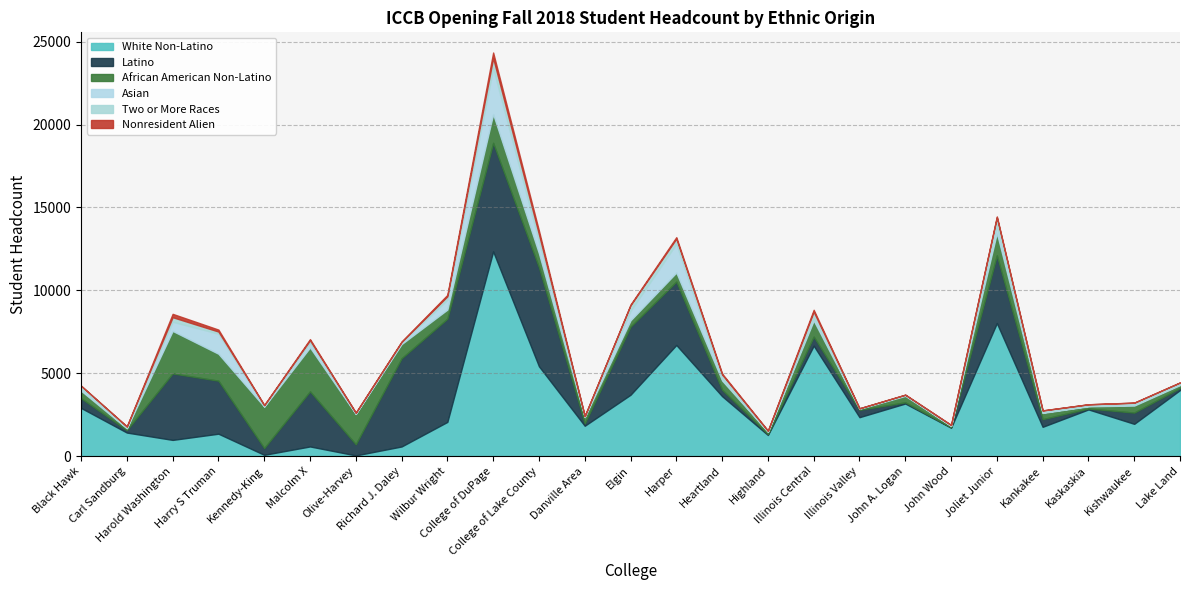

Where does the Latino series first go above 588?

Harold Washington